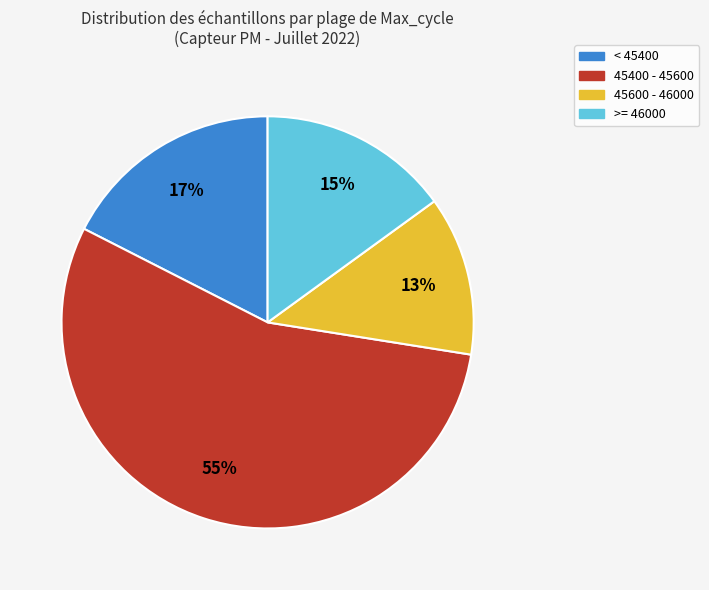

To the nearest percent, what is the average slice percentage?

25%